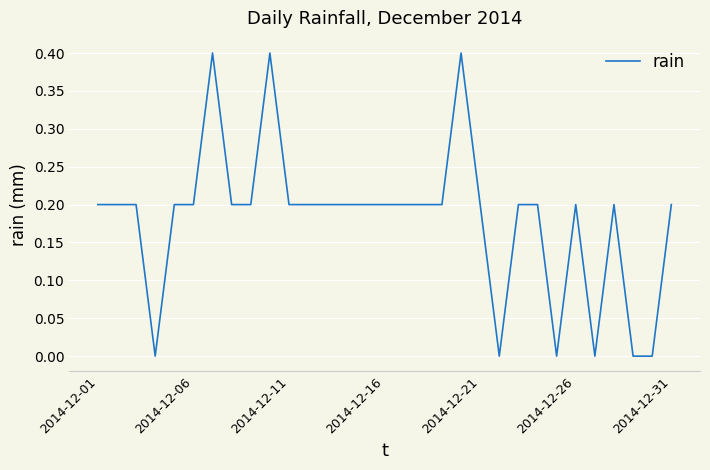

How many values are between 0 and 1?

31